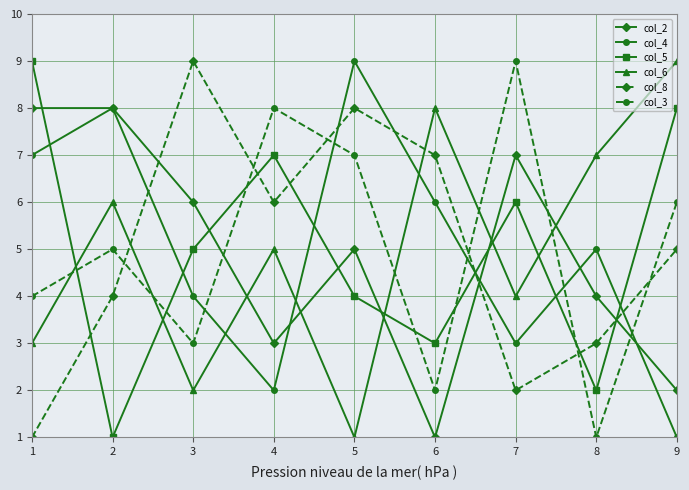

Count the number of data series in this chart.

6